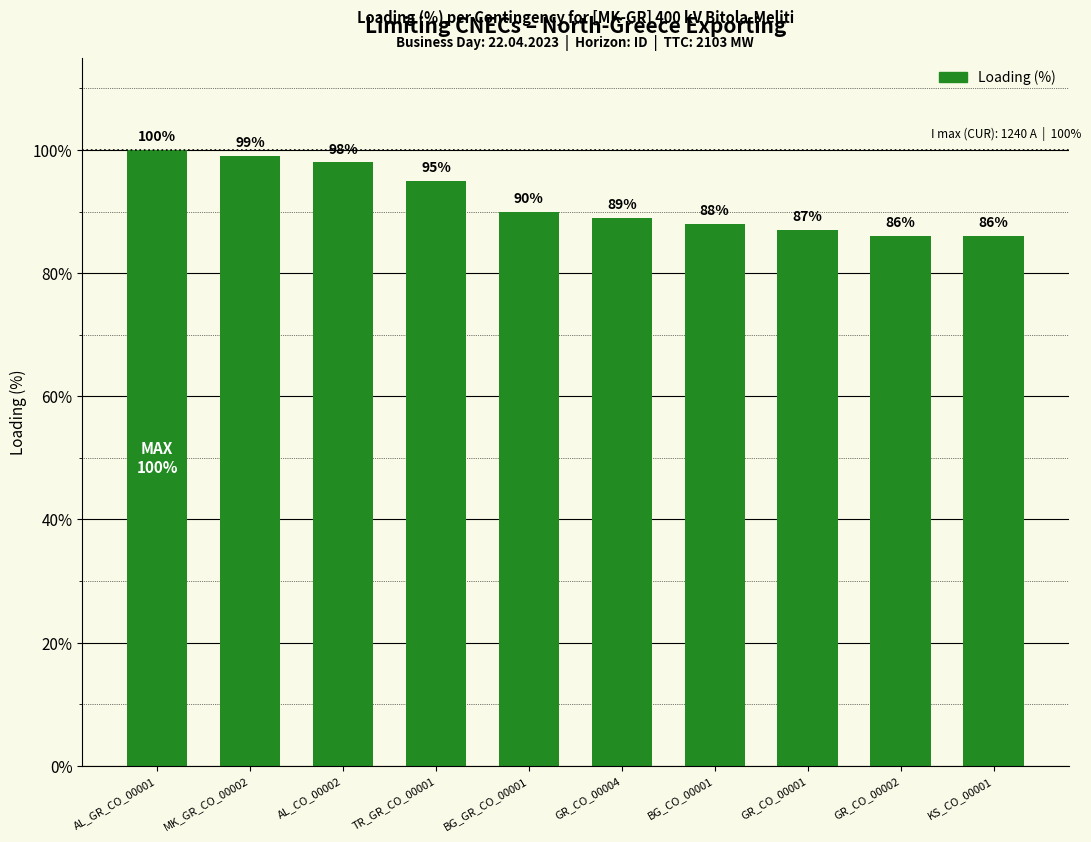

Does the chart contain any negative values?

No